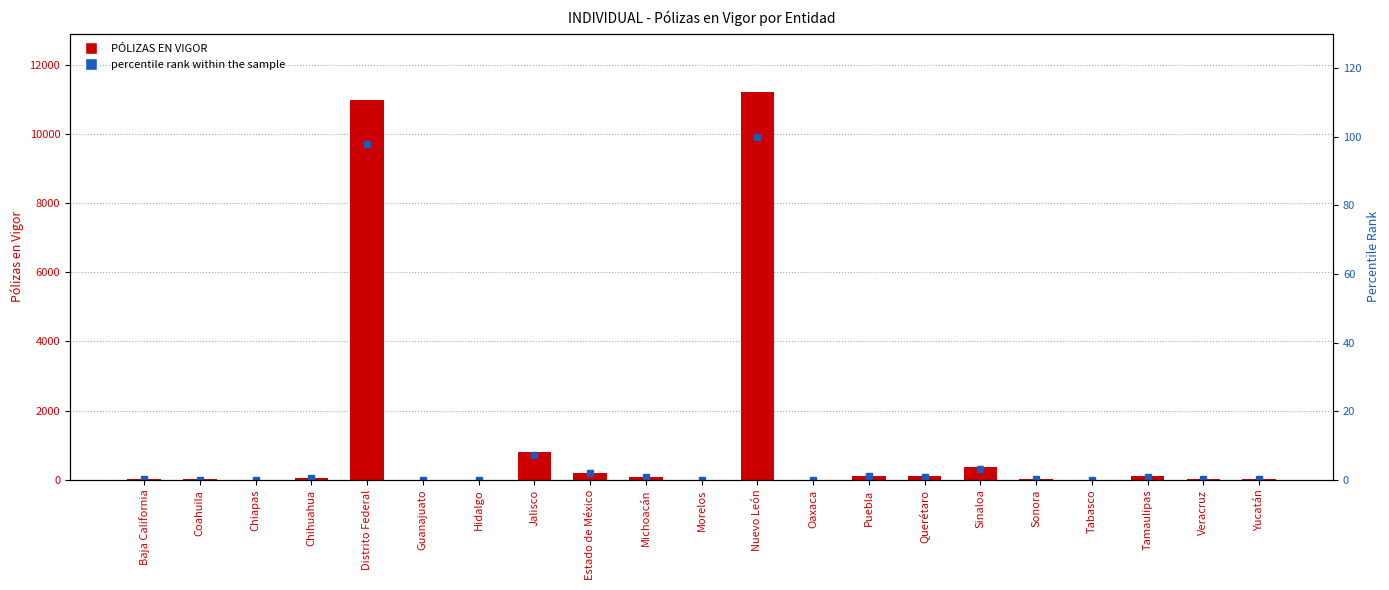

Which label corresponds to the largest value in the chart?

Nuevo León